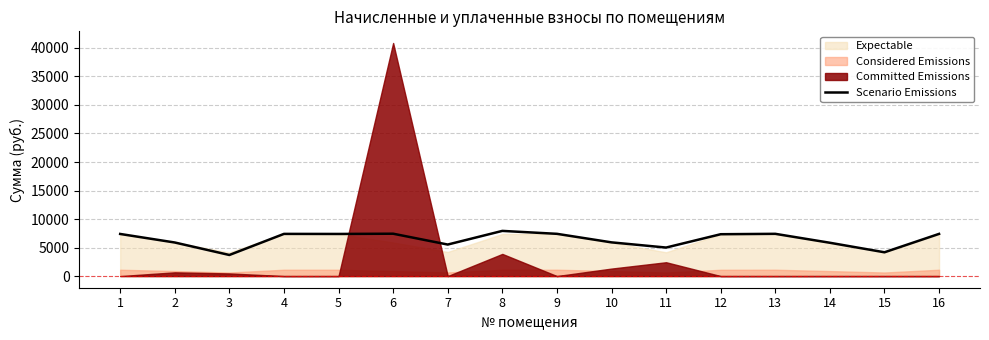

What is the sum of all values?

103092.6